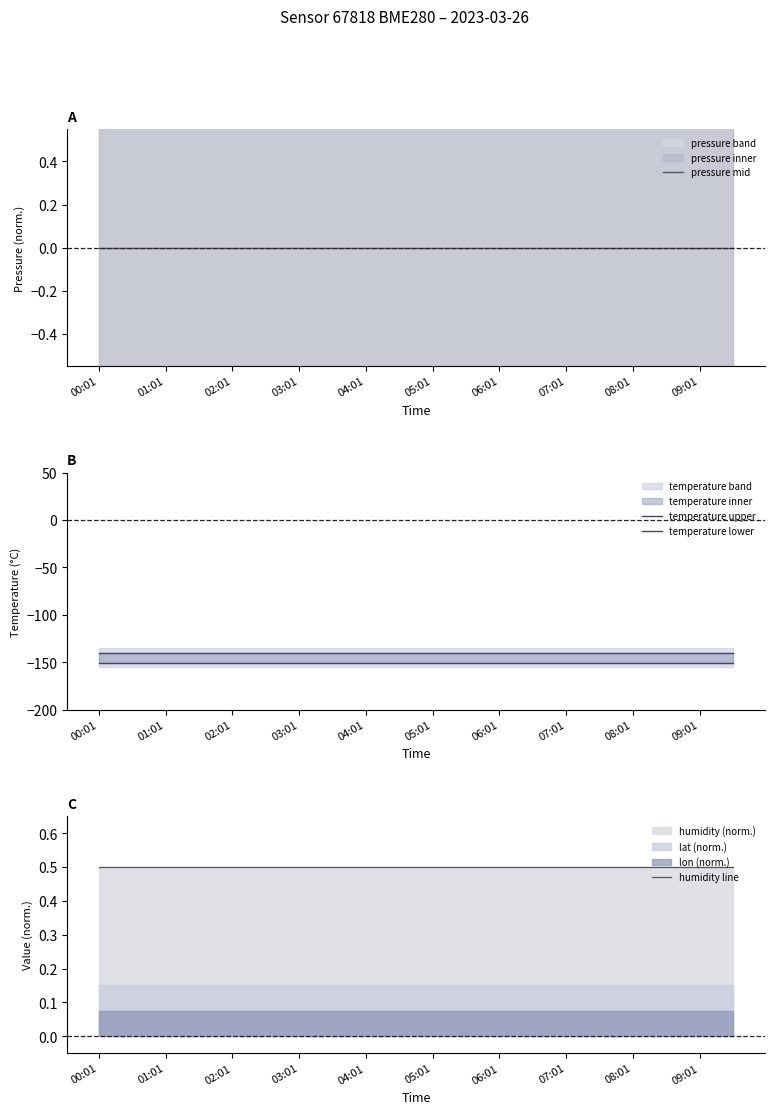

What value does the temperature upper series have at 05:01?

-140.4